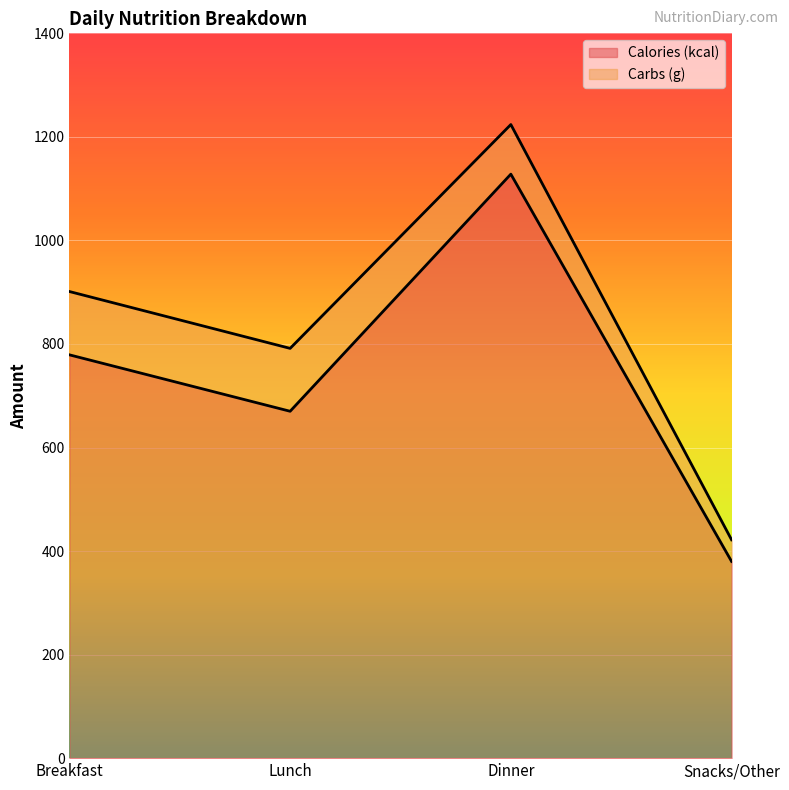

How many lines are shown in the chart?

2